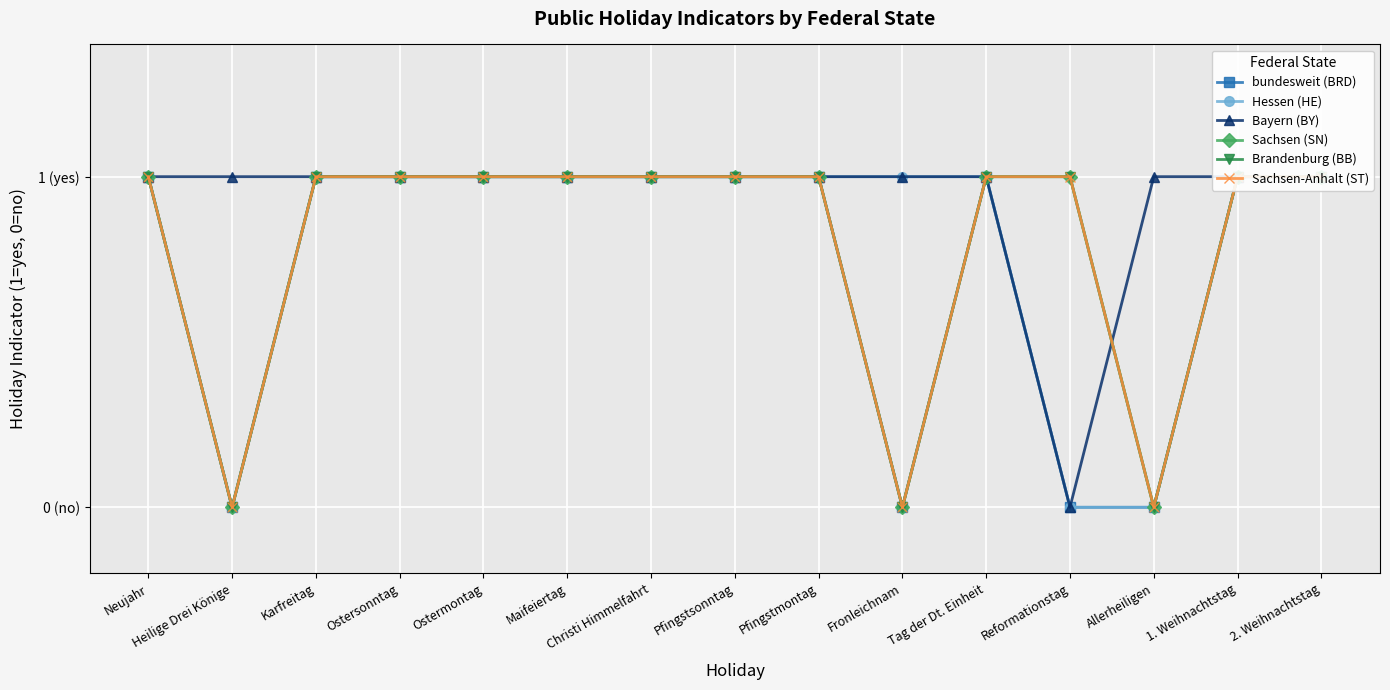

True or false: bundesweit (BRD) and Brandenburg (BB) cross at least once.

False